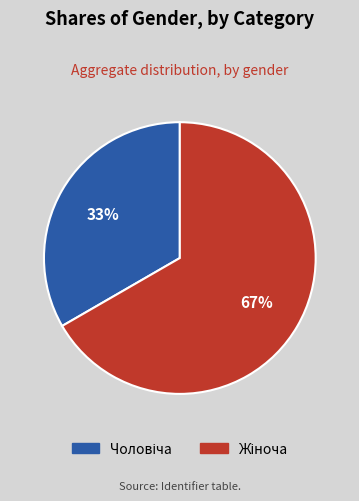

To the nearest percent, what is the average slice percentage?

50%